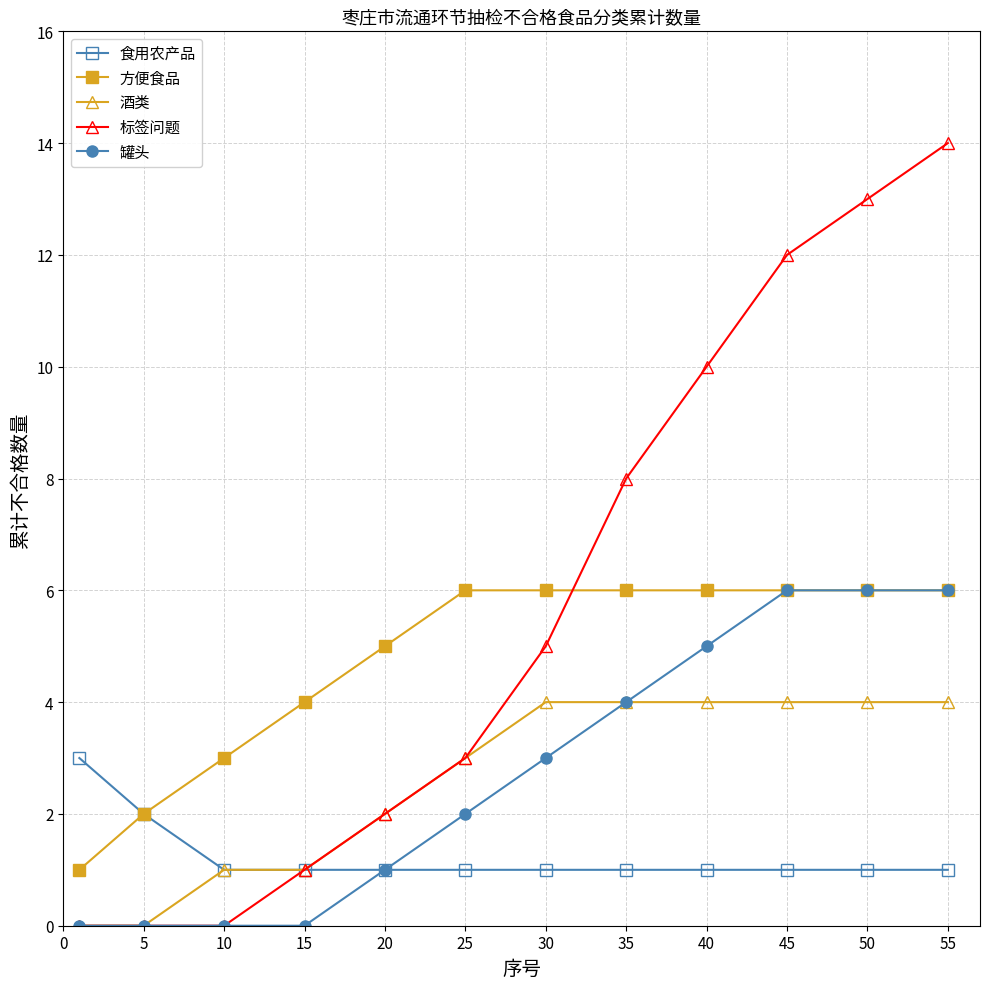

Which series has the largest range (max minus min)?

标签问题